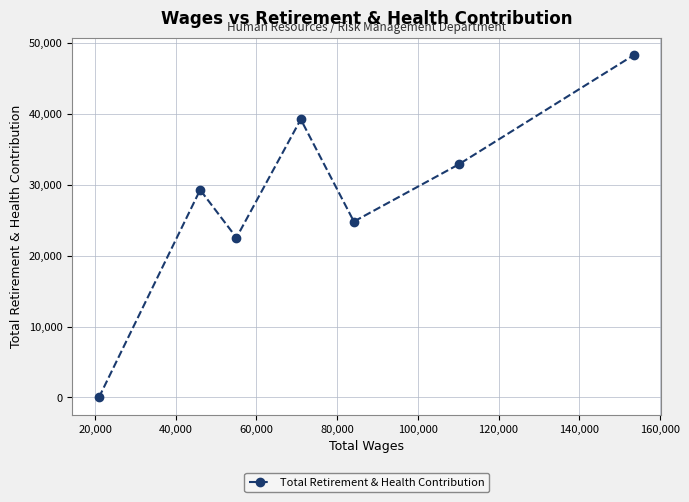

How many lines are shown in the chart?

1